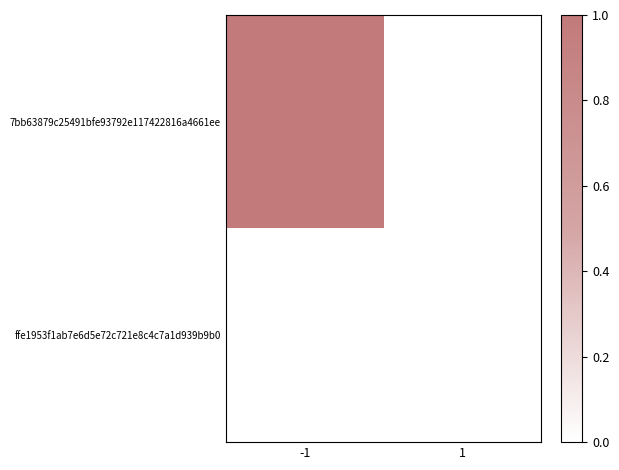

At which category is the sum across all series the highest?

-1